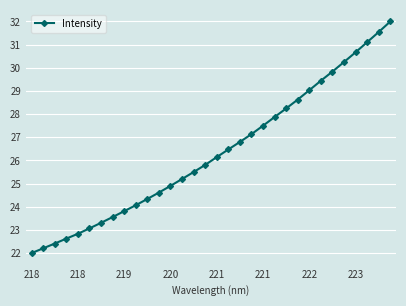

True or false: there are more than 2 points higher than both neighbors.

False